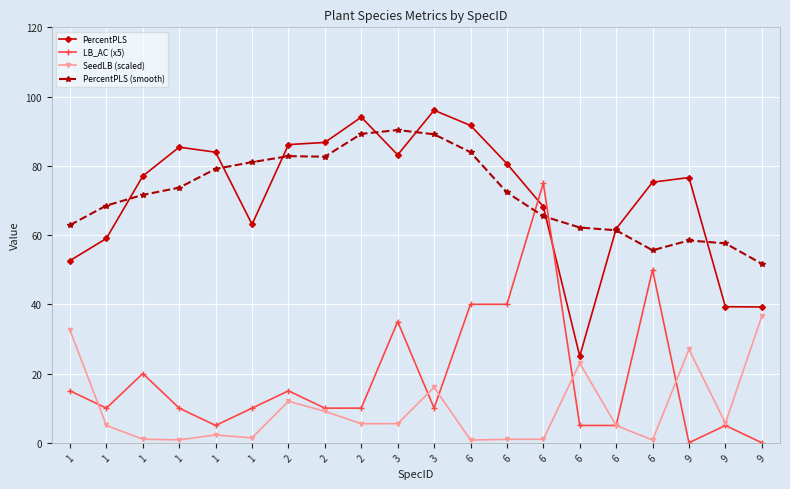

At which label is SeedLB (scaled) closest to 18?

3